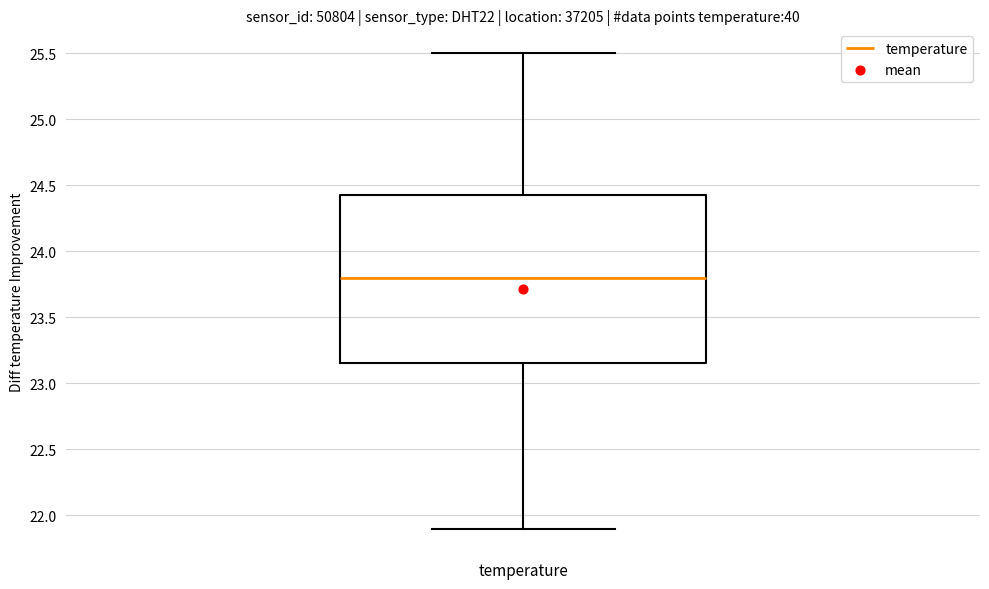

Where does the lower whisker of the box for temperature end on the y-axis? The values are not printed on the chart, so give them approximately, as read against the axis.

21.90